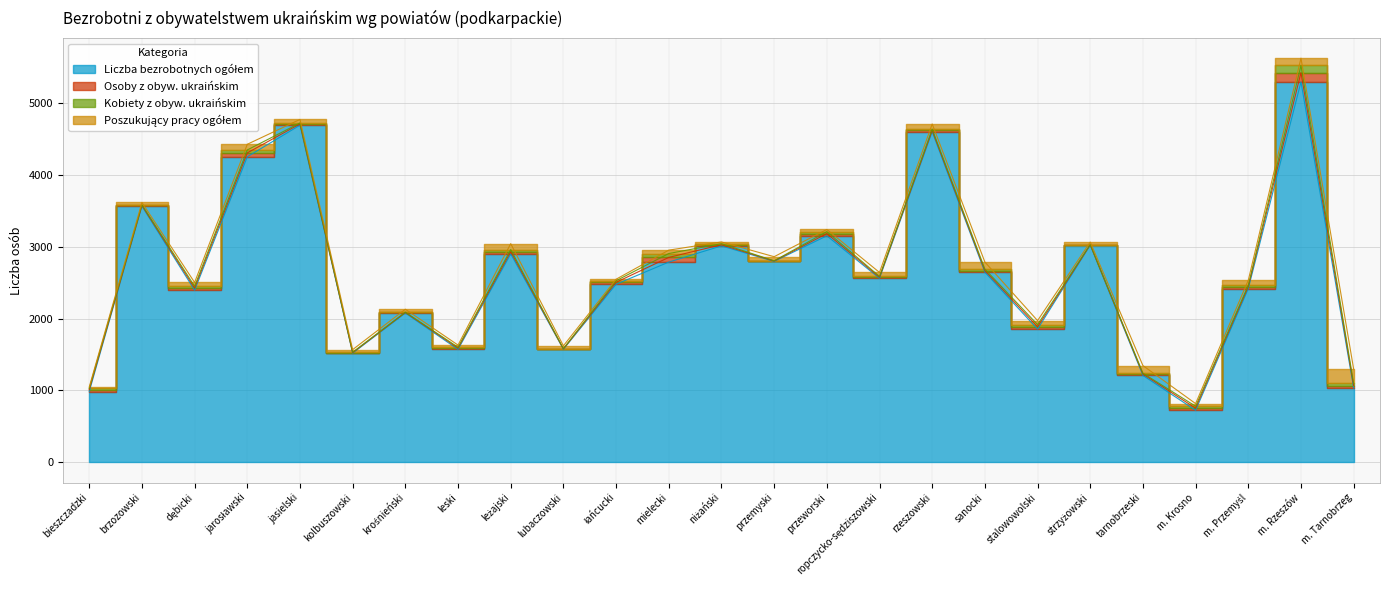

Is the value of Liczba bezrobotnych ogółem at rzeszowski greater than the value of Osoby z obyw. ukraińskim at łańcucki?

Yes